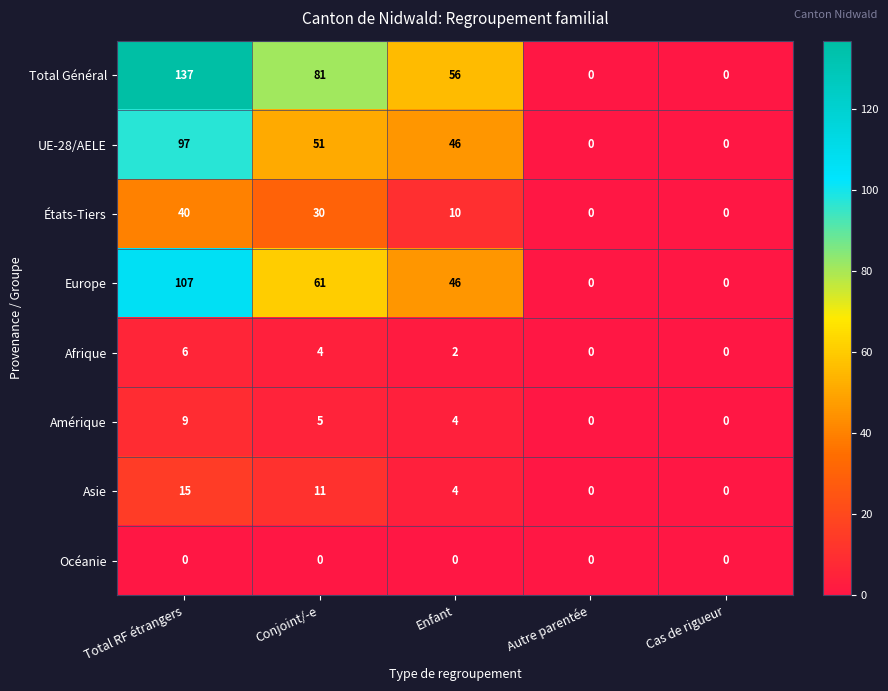

True or false: États-Tiers has a value of 0 at Cas de rigueur.

True